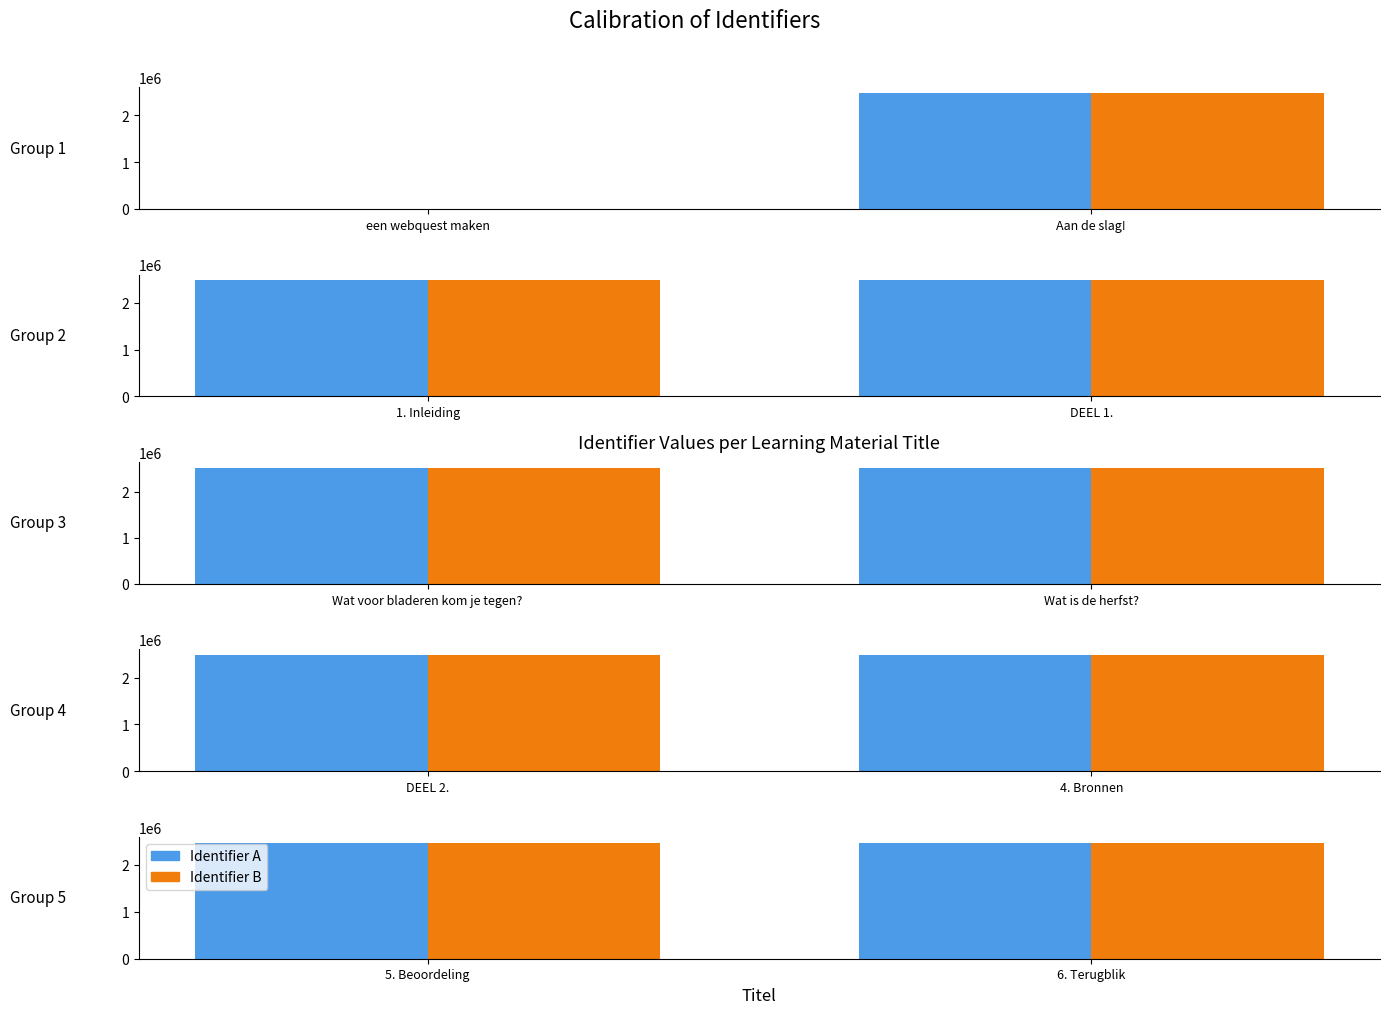

Does the chart contain any negative values?

No